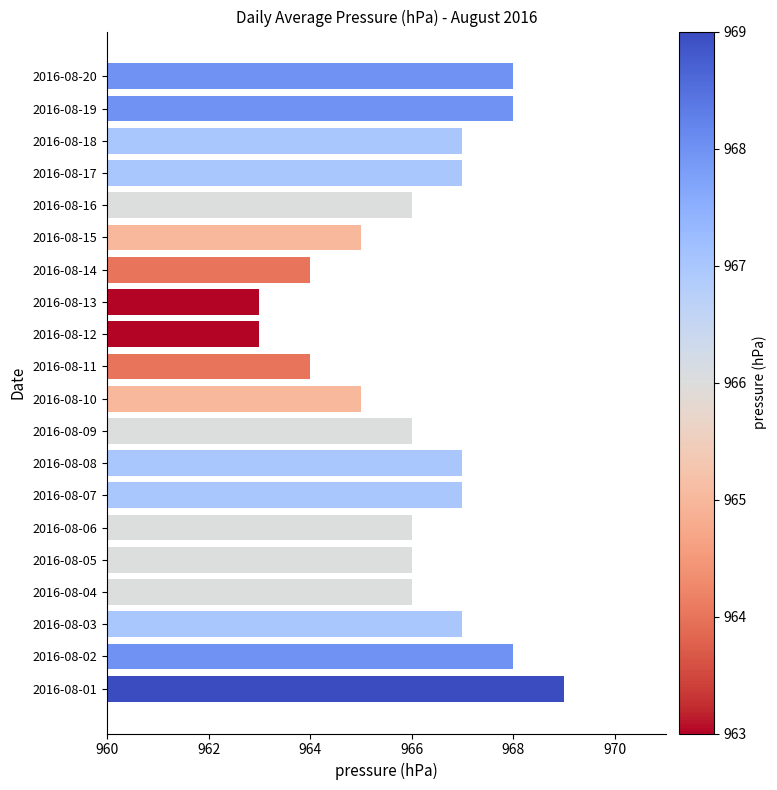

Count the number of data series in this chart.

1